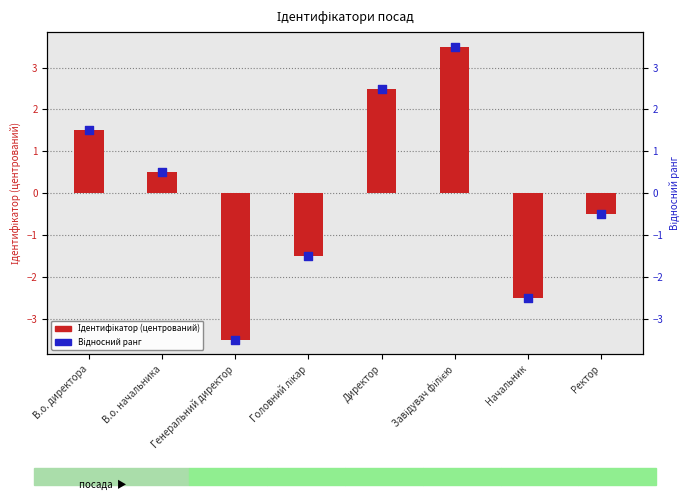

What is the total value across all series at Директор?

5.0